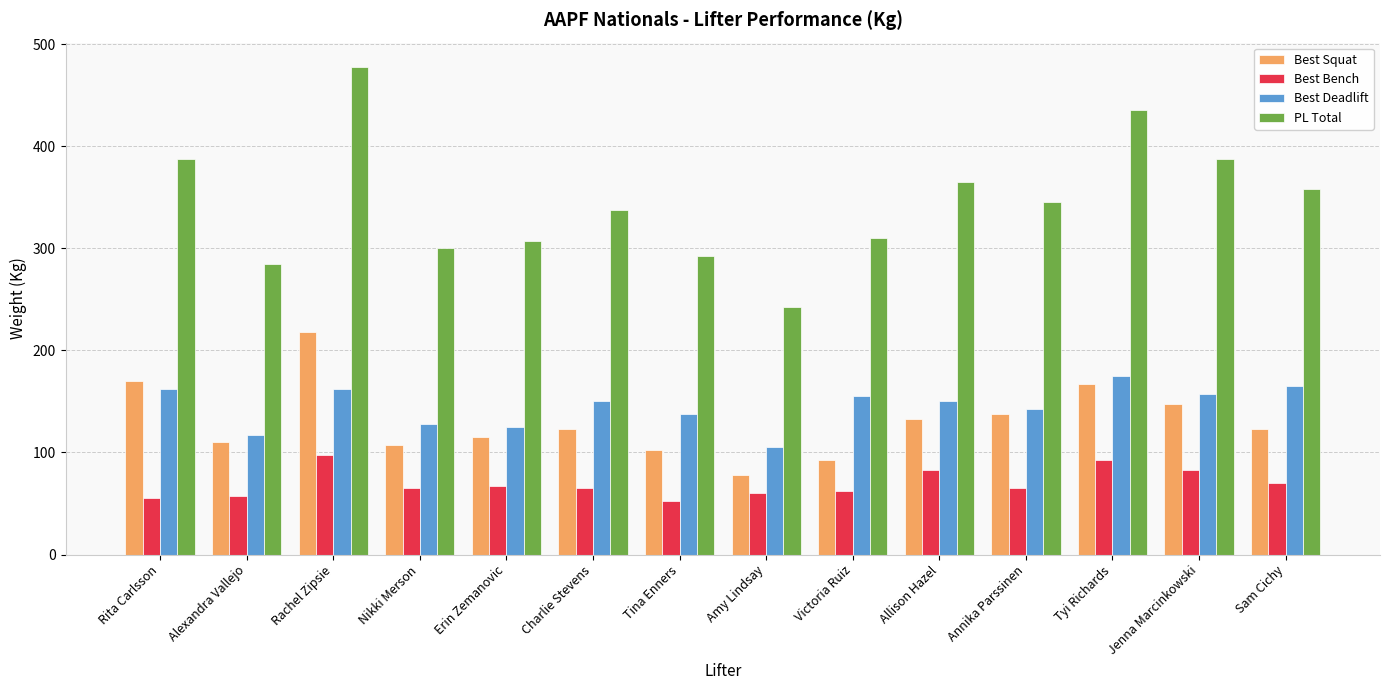

What is the total value across all series at Rachel Zipsie?

955.0